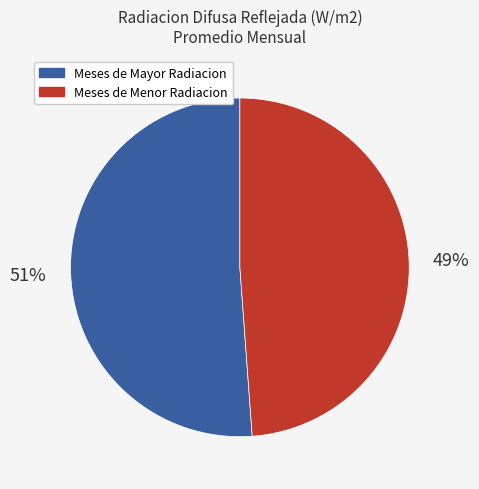

To the nearest percent, what percentage of the pie is Meses de Menor Radiacion?

49%